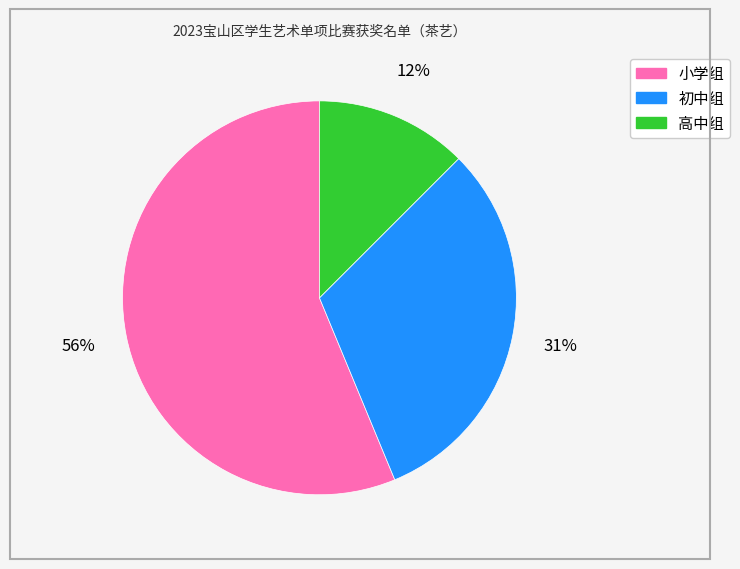

Is it true that 高中组 is 12% of the pie?

True